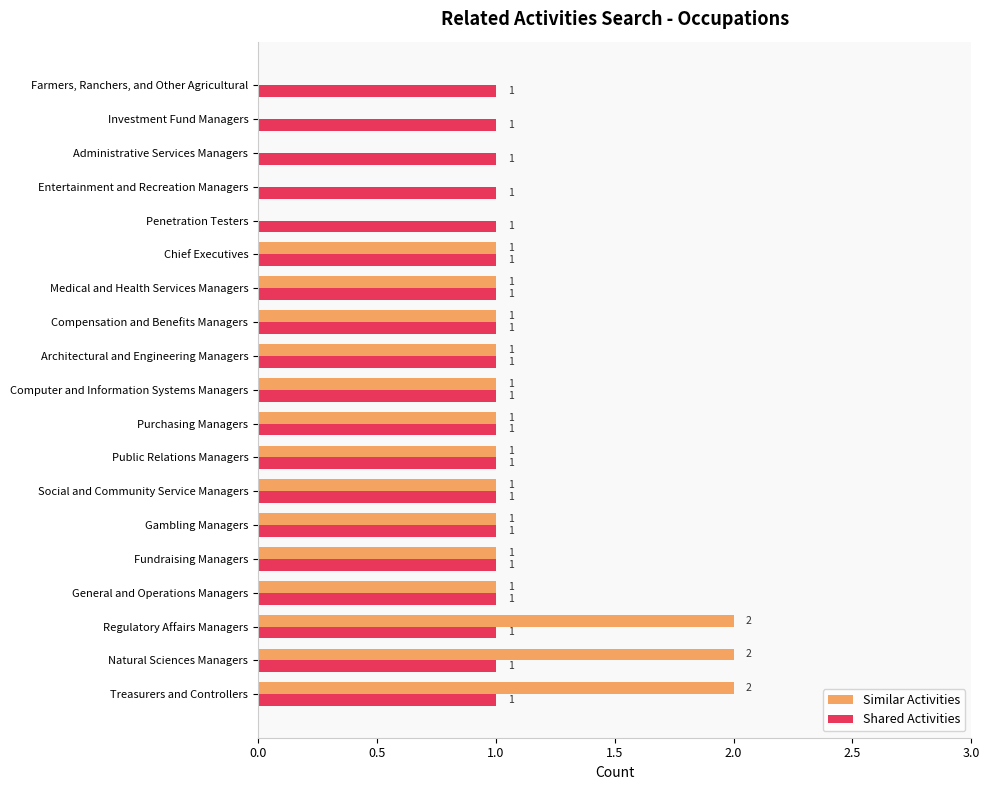

How many Similar Activities values are between 0 and 1?

16